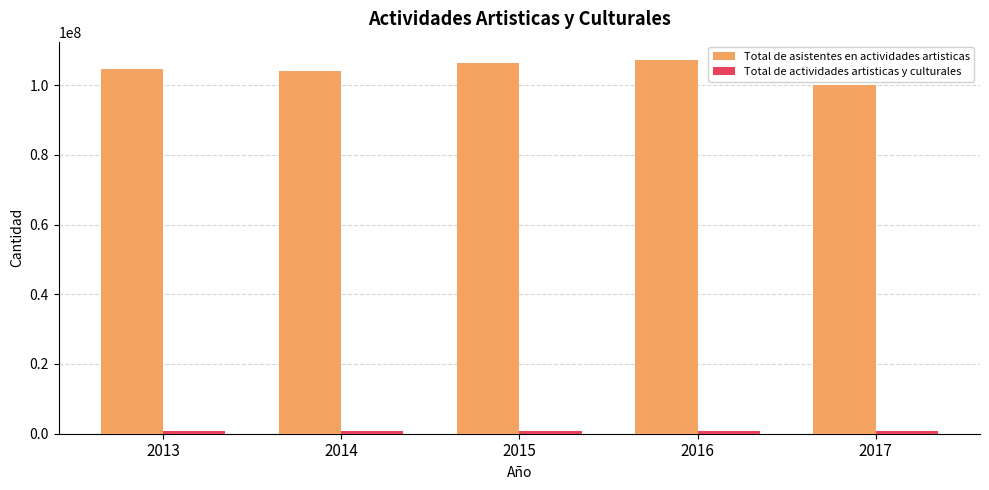

Between 2013 and 2016, which series saw the biggest shift?

Total de asistentes en actividades artisticas